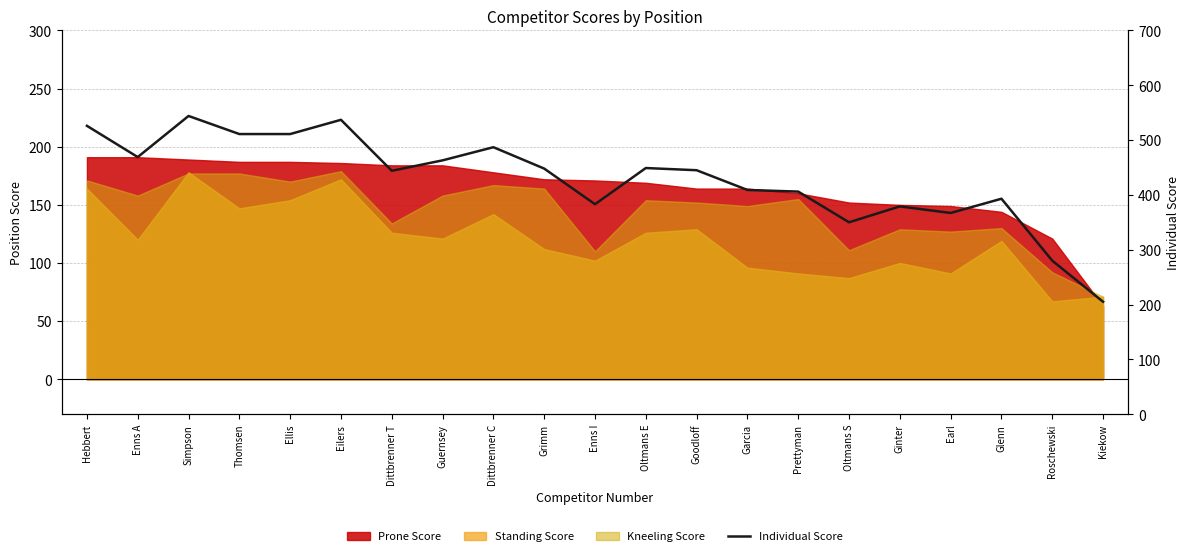

List the labels in order of value, largest first.

Simpson, Eilers, Hebbert, Thomsen, Ellis, Dittbrenner C, Enns A, Guernsey, Oltmans E, Grimm, Goodloff, Dittbrenner T, Garcia, Prettyman, Glenn, Enns I, Ginter, Earl, Oltmans S, Roschewski, Kiekow